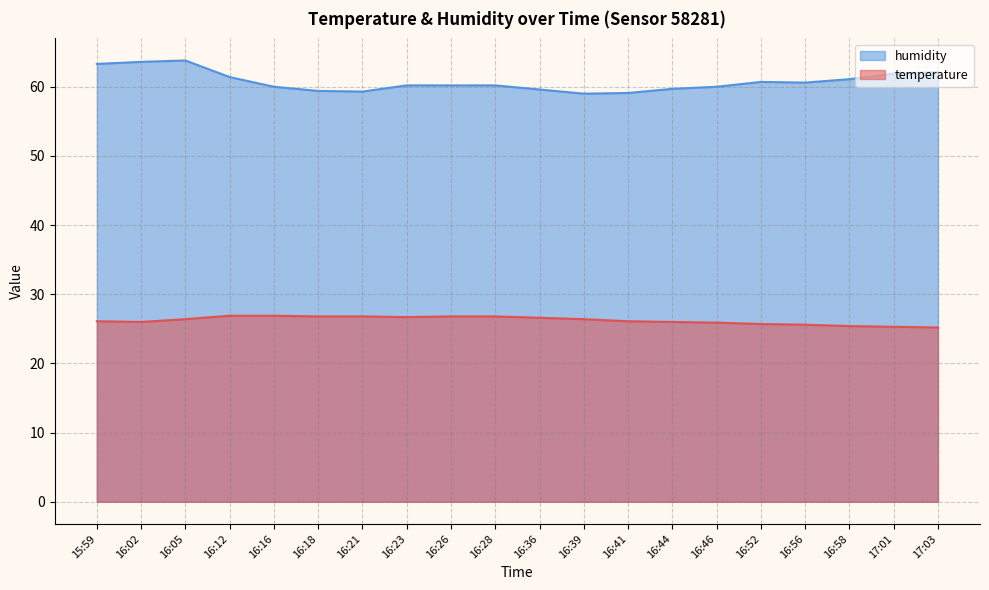

What is the label of the 4th point from the left?

16:12